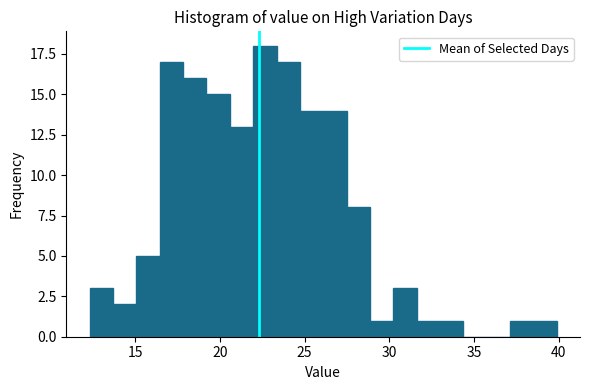

Around what value on the x-axis is the tallest bar? Give the approximate position of its centre, as read against the axis.

22.5